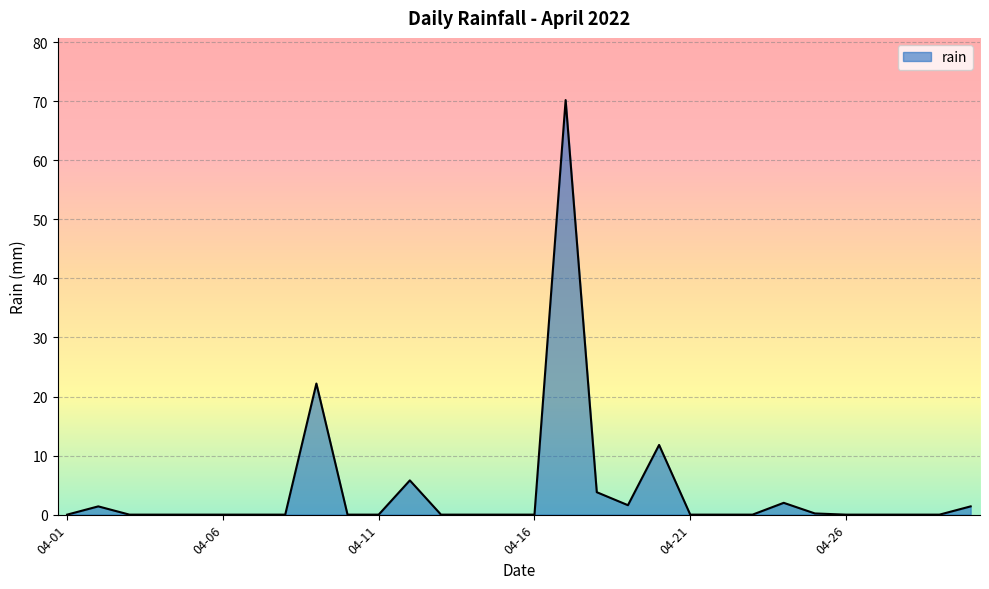

What is the difference between the maximum and minimum values?

70.2